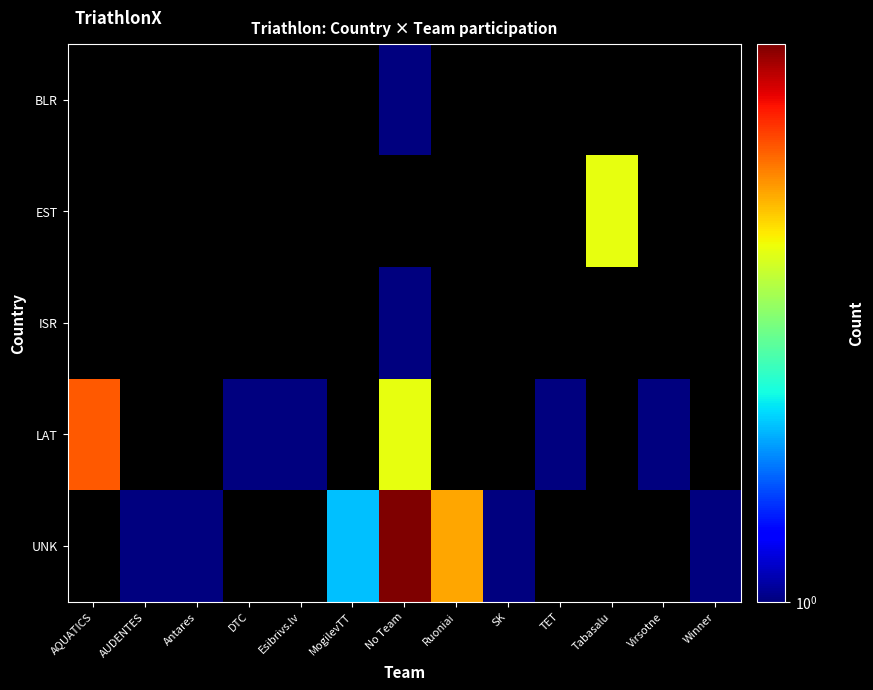

What is the smallest value displayed?

1.0